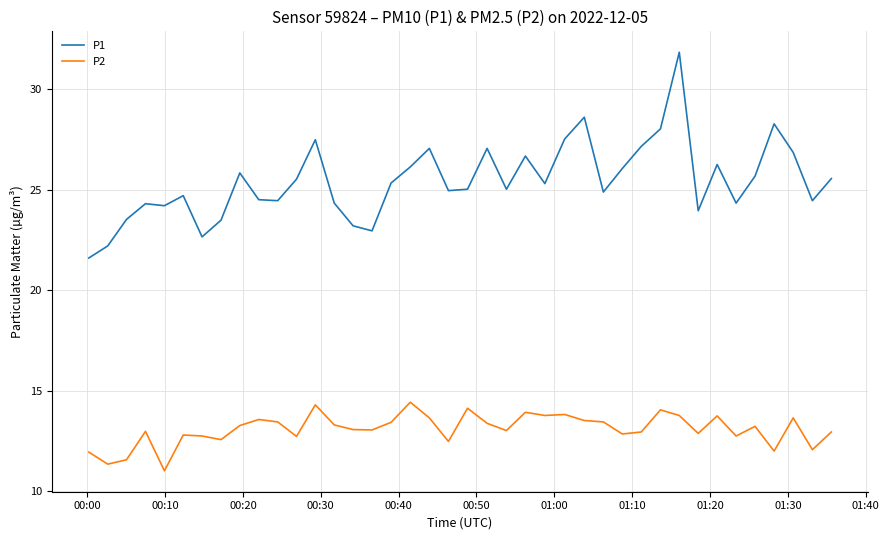

What are all the series names shown in the legend?

P1, P2